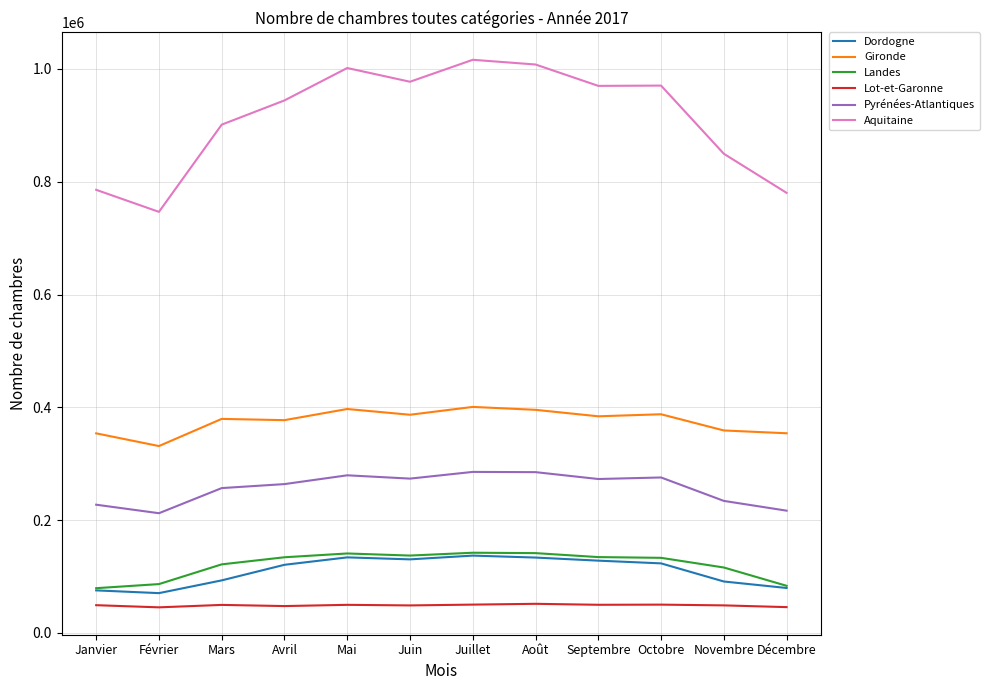

What value does the Pyrénées-Atlantiques series have at Octobre, to the nearest 100?

275700